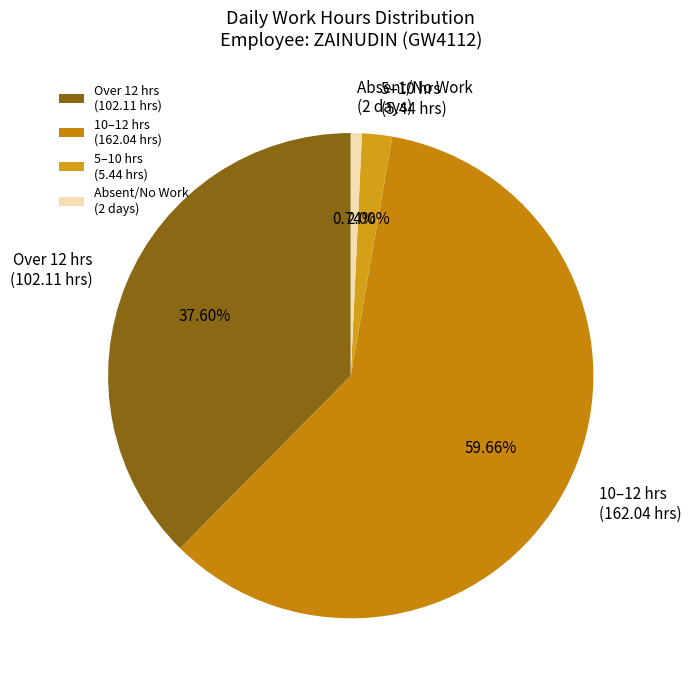

Which slice represents more than half of the pie?

10–12 hrs (162.04 hrs)